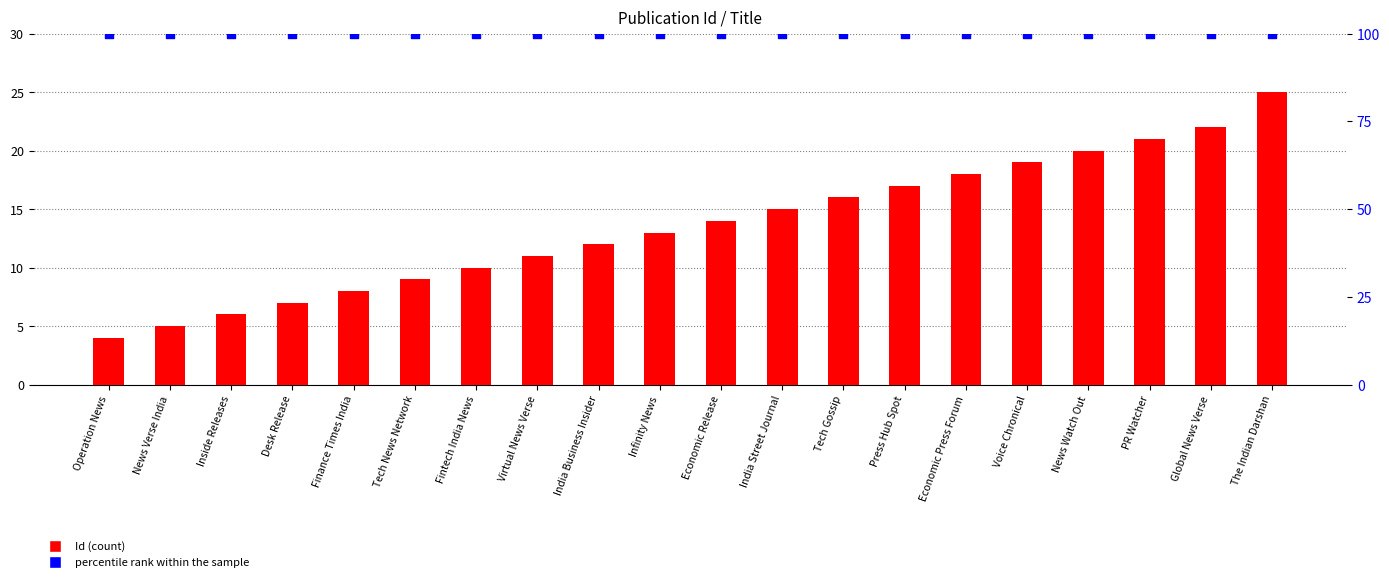

At how many categories does at least one series exceed 87?

20